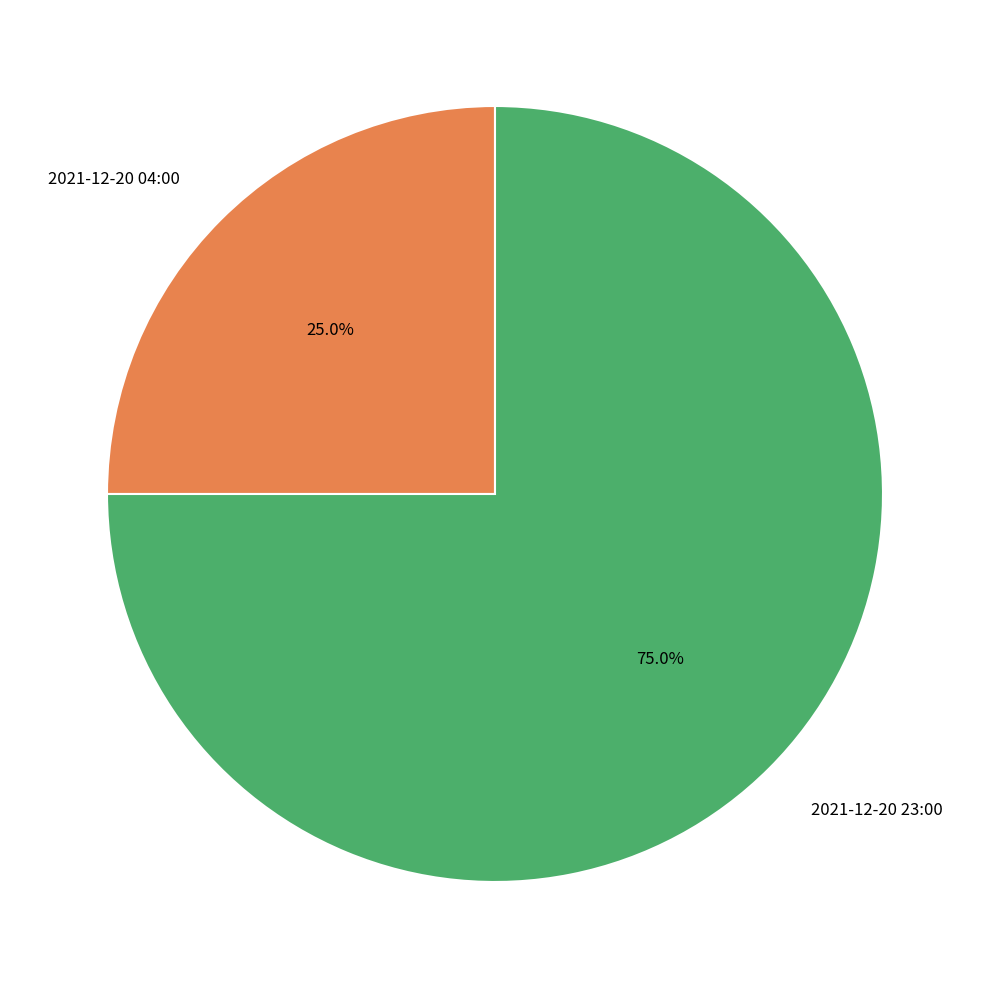

What percentage is NOT represented by 2021-12-20 23:00?

25.0%